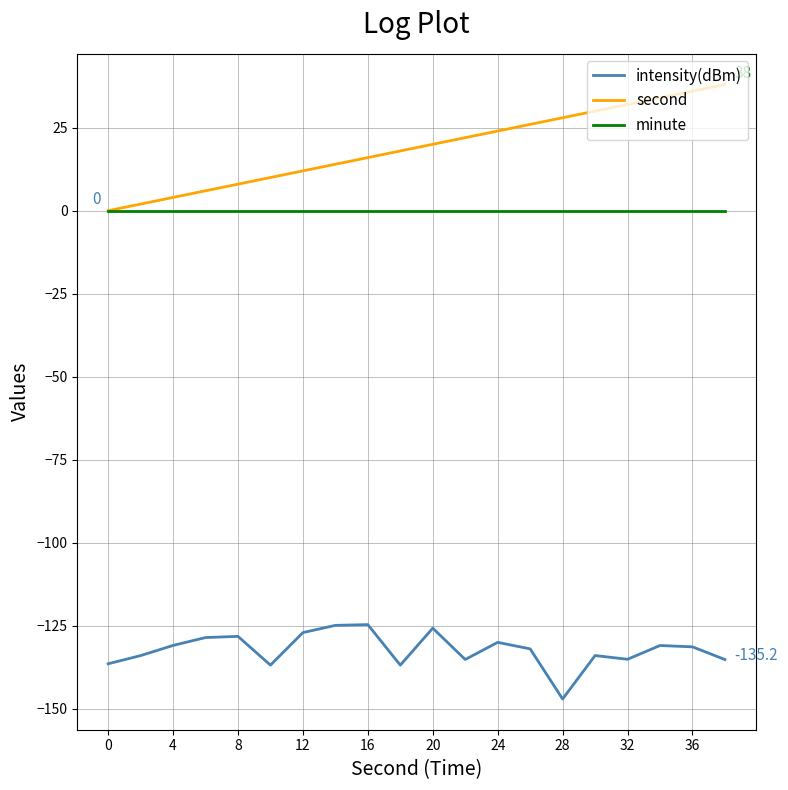

Which series has the widest spread of values?

second